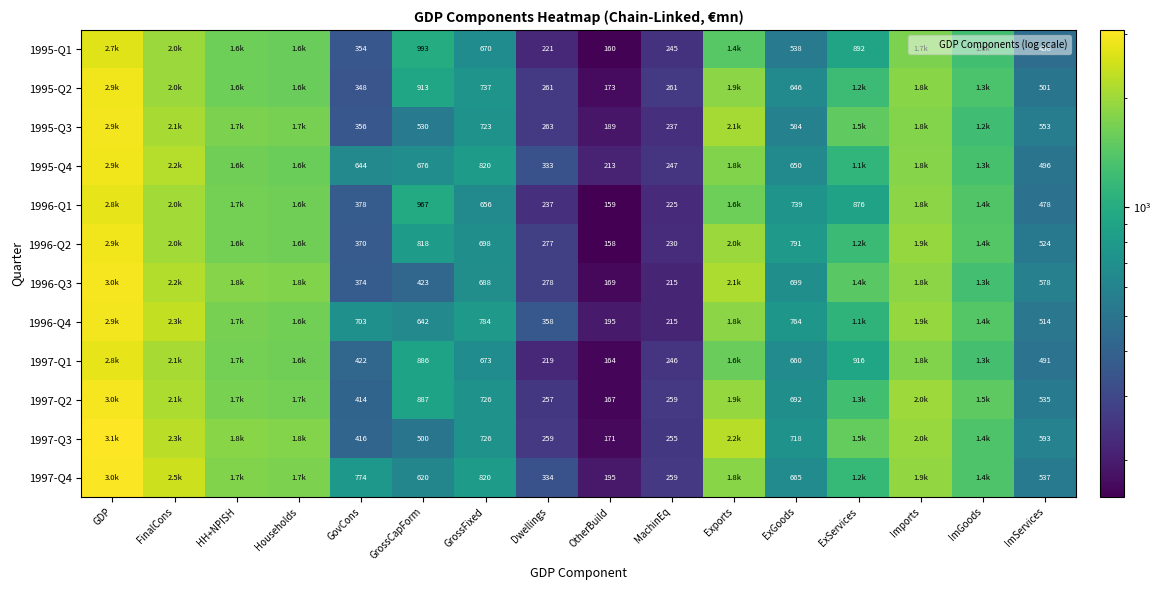

What is the difference between the maximum and second lowest values in the 1996-Q3 series?

2740.0